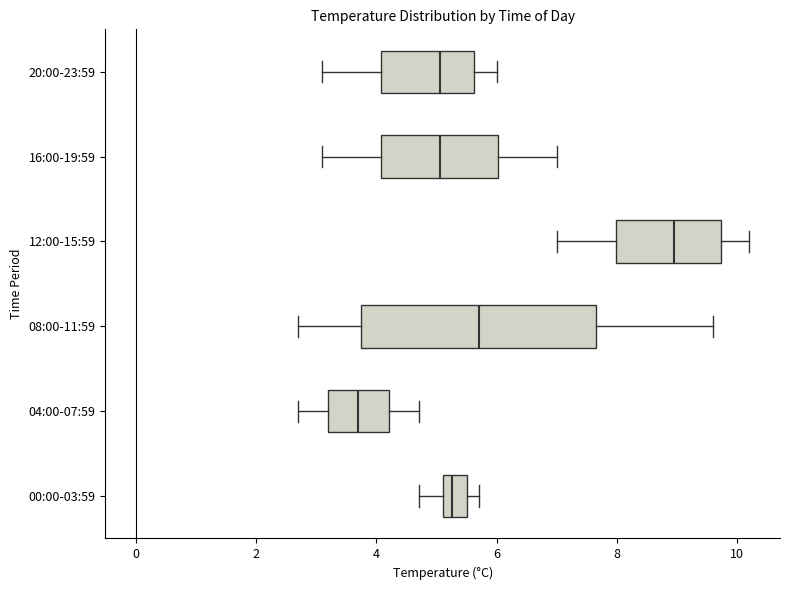

Reading bottom to top, read every box against the x-axis: the position of its median line, the range the box covers, and the ends of its whiskers. The values are not printed on the chart, so give them approximately, as read against the axis.

00:00-03:59: median 5.2 (inside the box), box 5.2 to 5.6, whiskers 4.8 to 5.8
04:00-07:59: median 3.8, box 3.2 to 4.2, whiskers 2.8 to 4.8
08:00-11:59: median 5.8, box 3.8 to 7.6, whiskers 2.8 to 9.6
12:00-15:59: median 9.0, box 8.0 to 9.8, whiskers 7.0 to 10.2
16:00-19:59: median 5.0, box 4.0 to 6.0, whiskers 3.2 to 7.0
20:00-23:59: median 5.0, box 4.0 to 5.6, whiskers 3.2 to 6.0